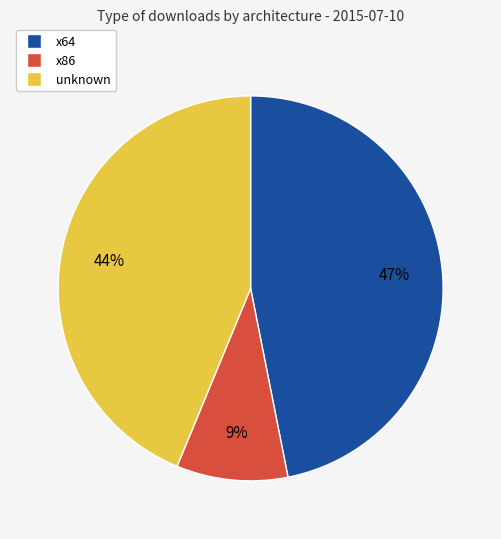

The x86 slice represents 9% of the pie. True or false?

True